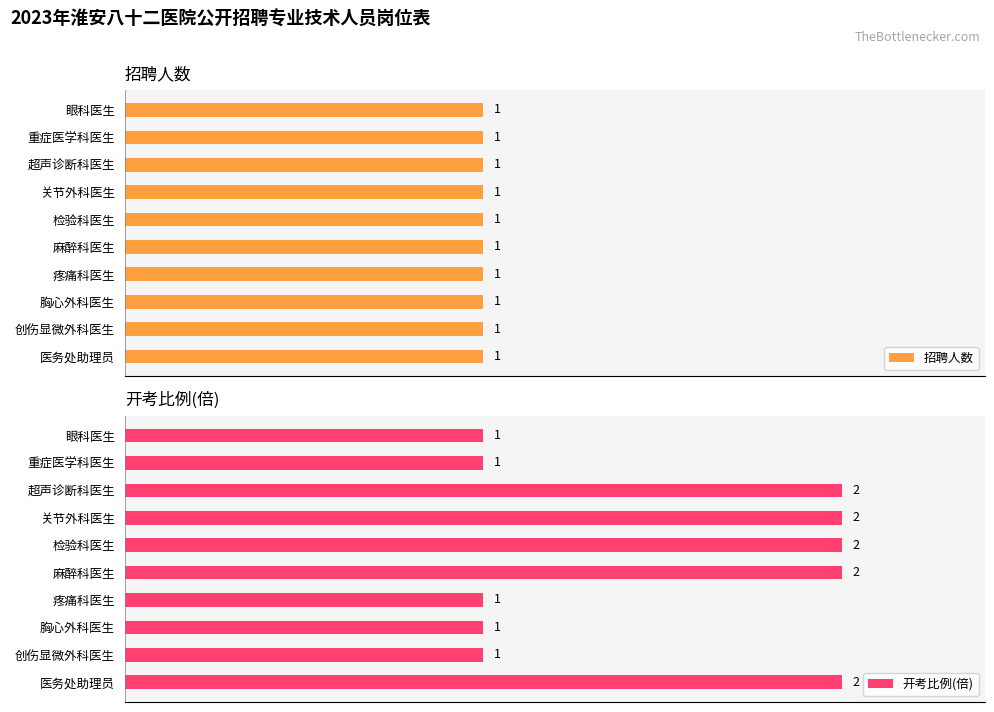

How many categories are shown in the chart?

10